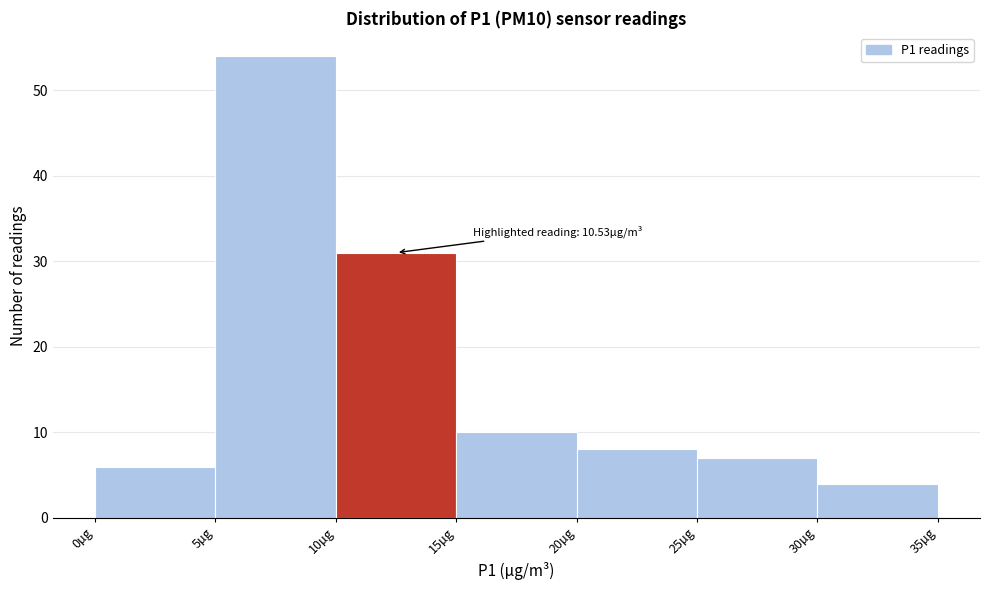

Which range on the x-axis has the tallest bar?

5 to 10